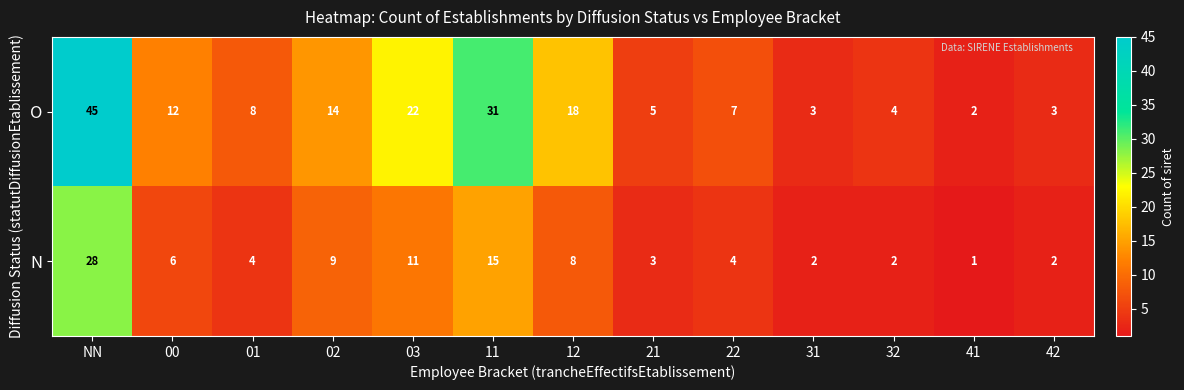

Which series has the largest range (max minus min)?

O